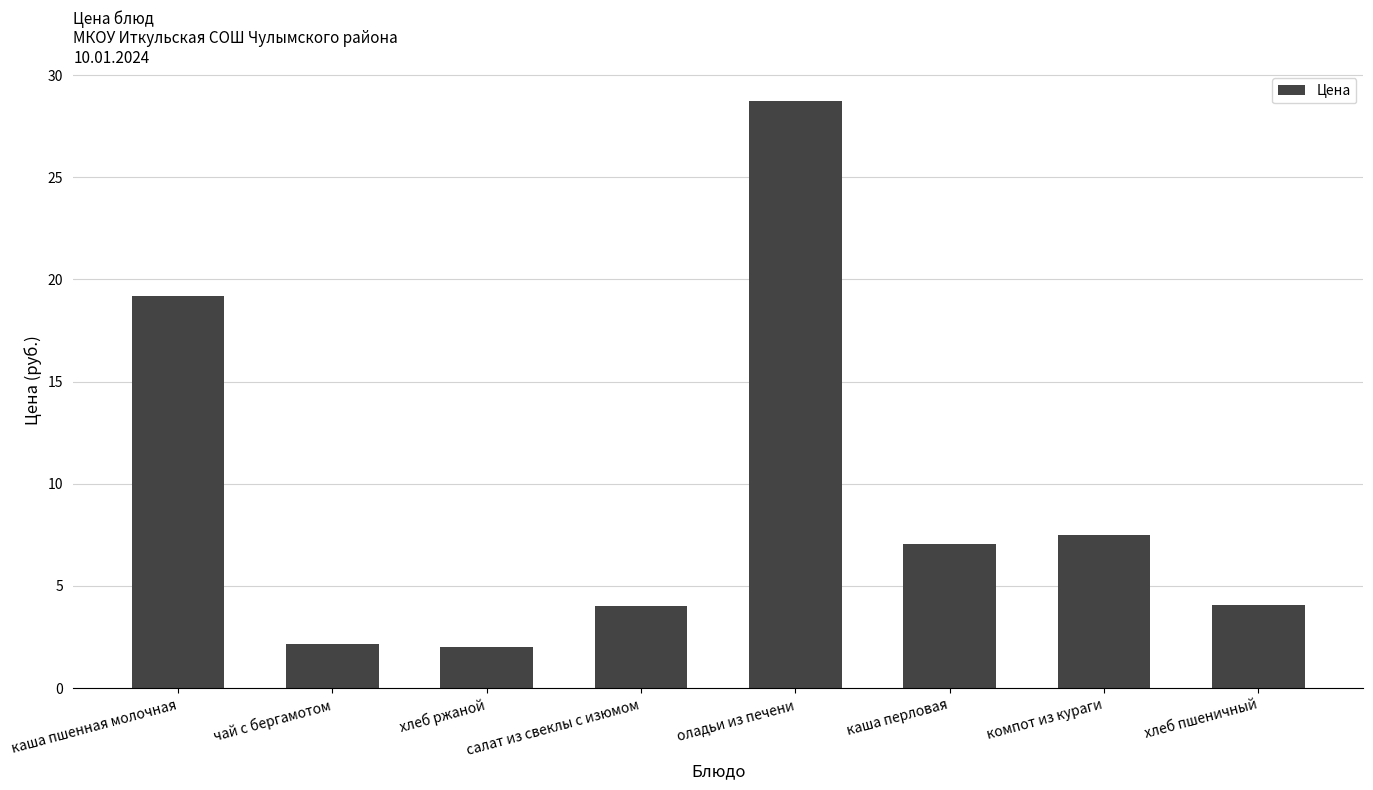

Does the chart contain any negative values?

No